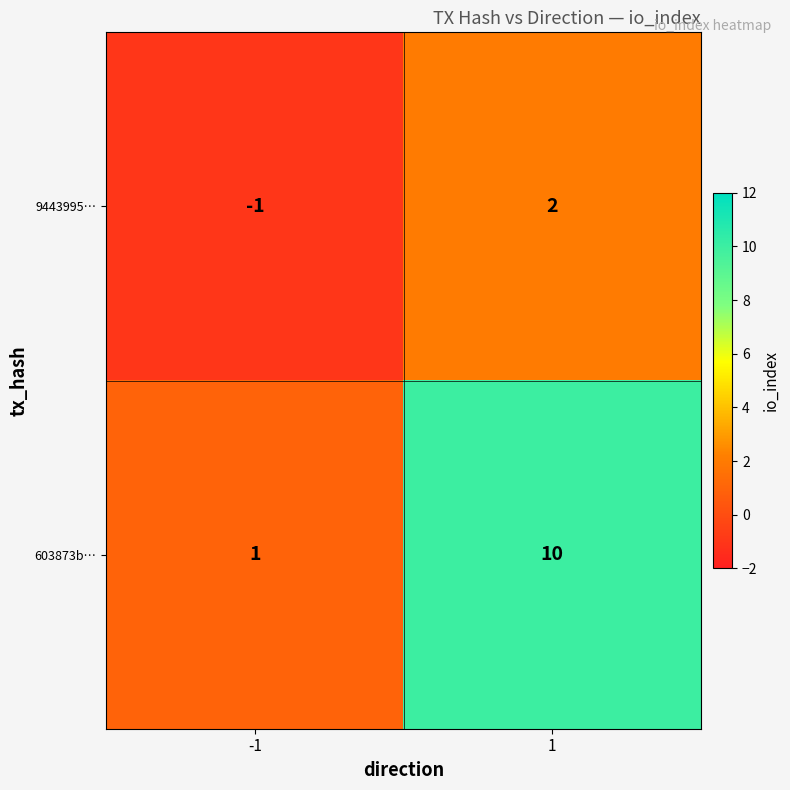

Rank the series at -1 from lowest to highest value.

9443995…, 603873b…